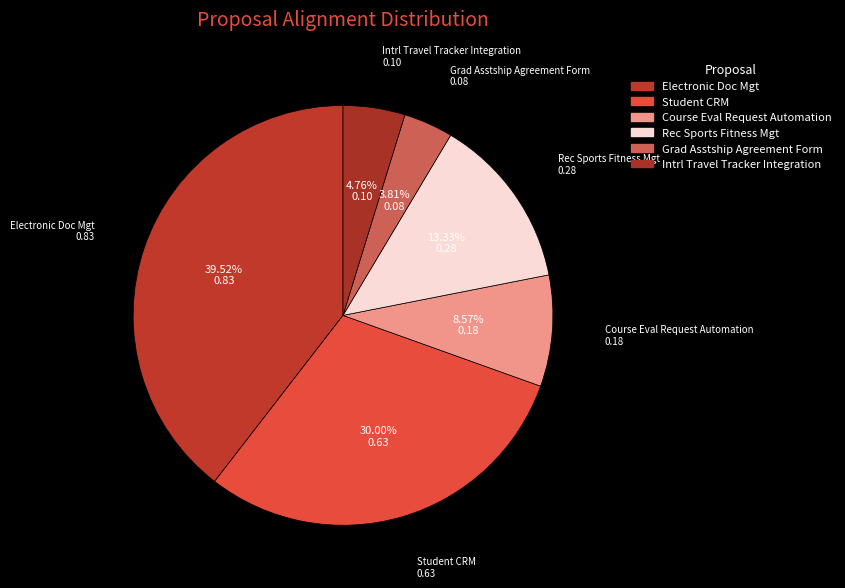

To the nearest percent, what is the average slice percentage?

17%